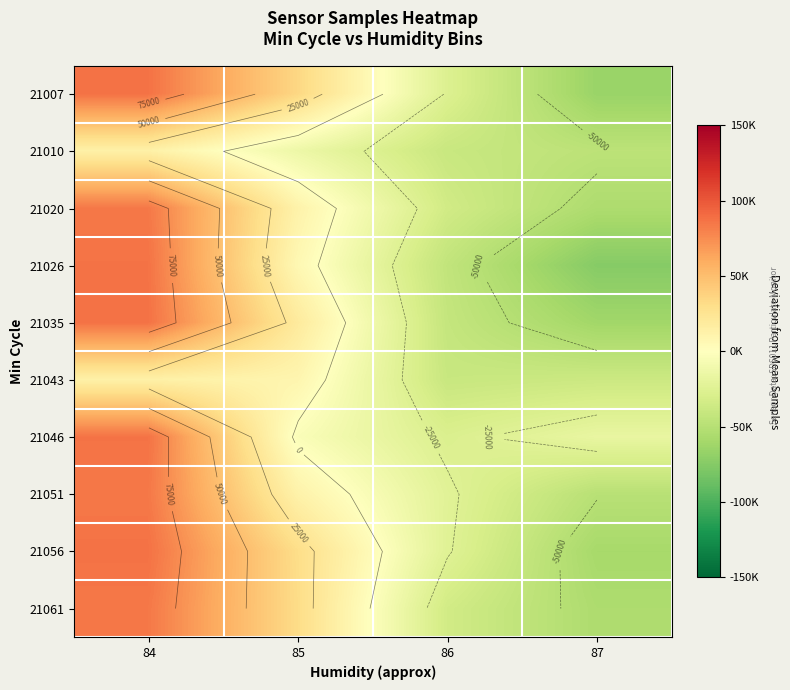

Is it true that 21043 equals -60526.8 at 87?

False